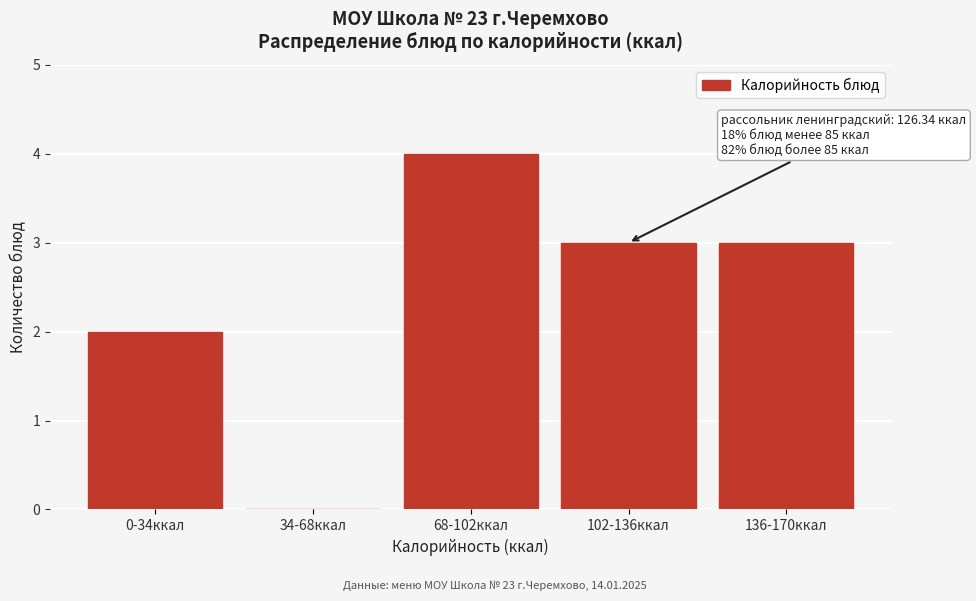

Reading right to left, list all the values displayed in this chart.

136-170ккал=3	102-136ккал=3	68-102ккал=4	34-68ккал=0	0-34ккал=2